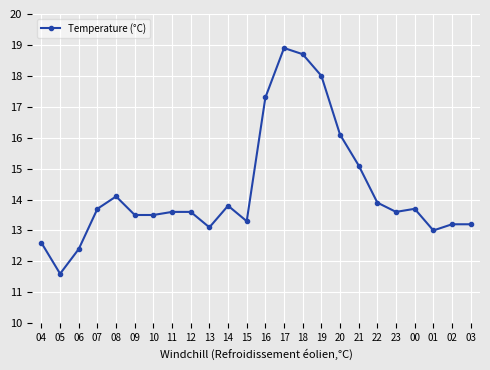

The chart shows a value of 13.6 at 23. True or false?

True